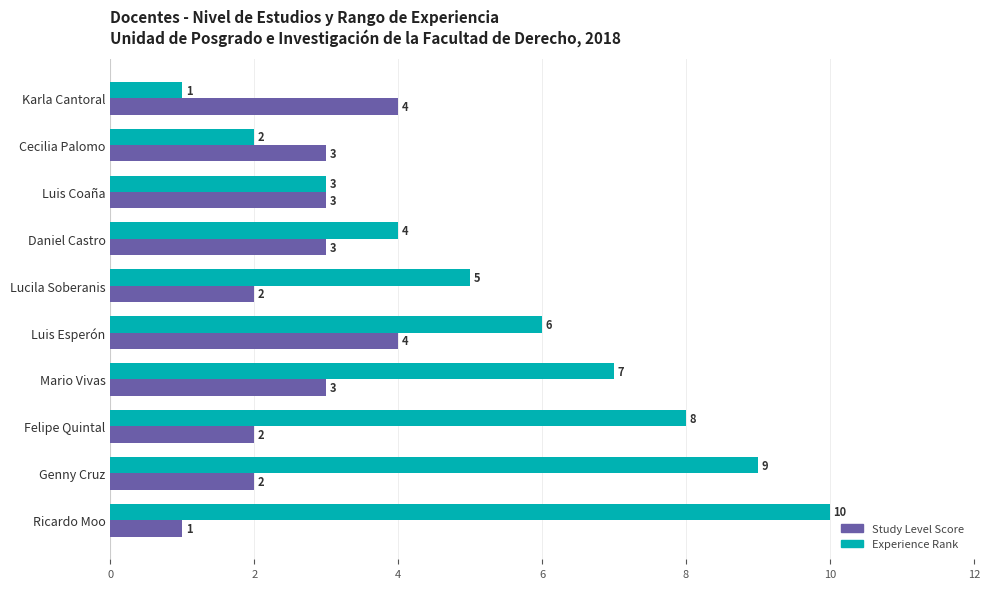

What is the maximum value shown in the chart?

10